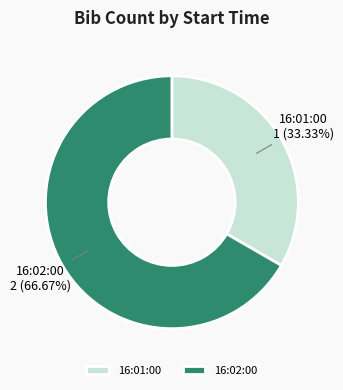

Rank the categories by value from lowest to highest.

16:01:00, 16:02:00